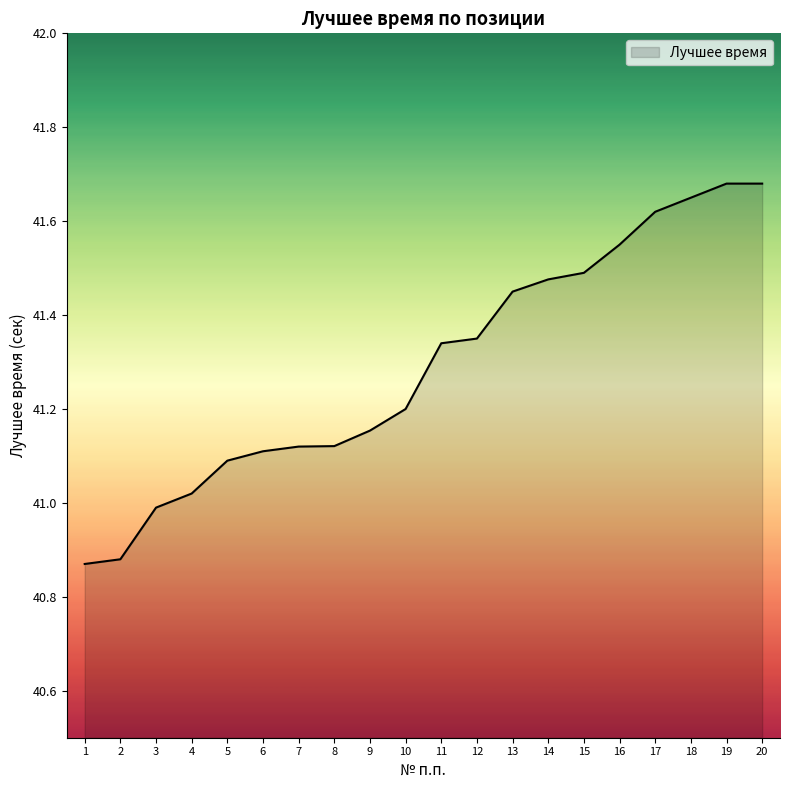

The chart shows a value of 24.4 at 15. True or false?

False